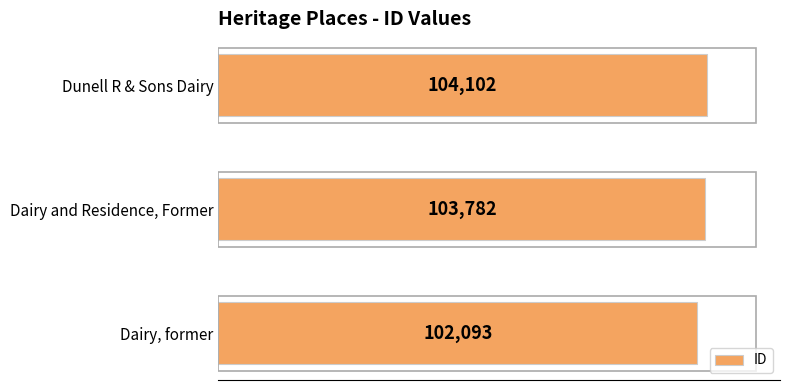

At which label is the value closest to 103097?

Dairy and Residence, Former